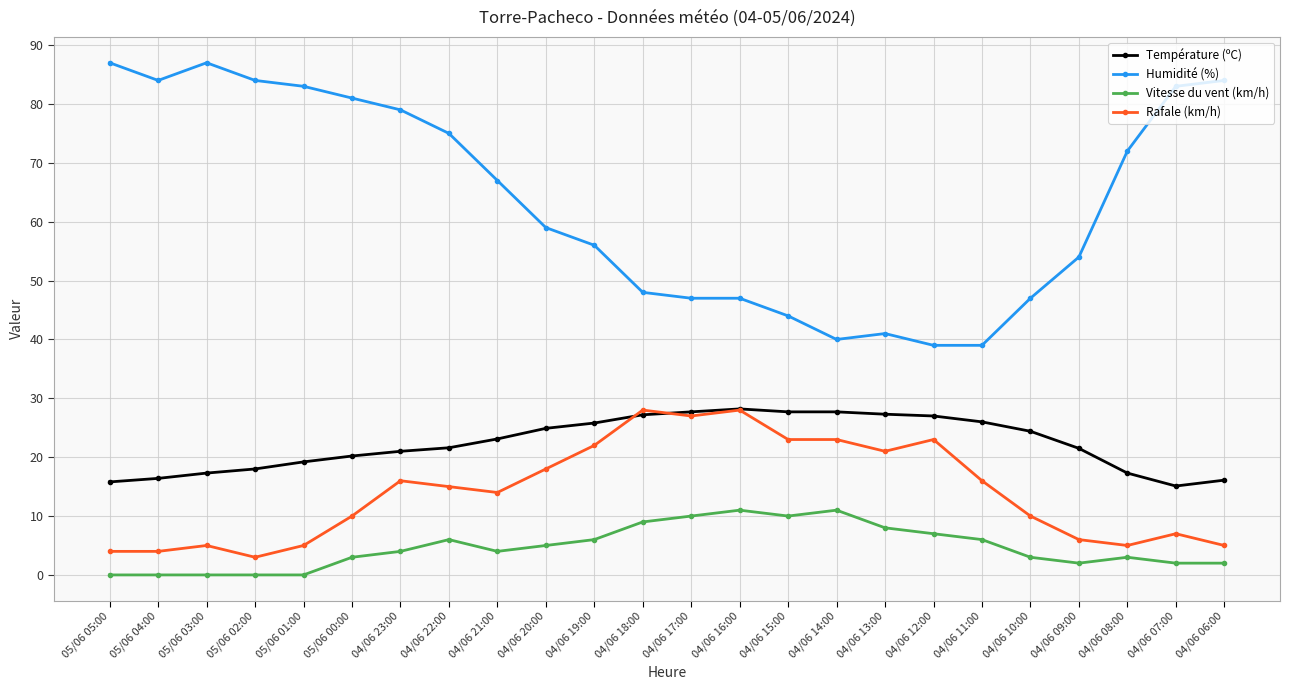

How many lines are shown in the chart?

4